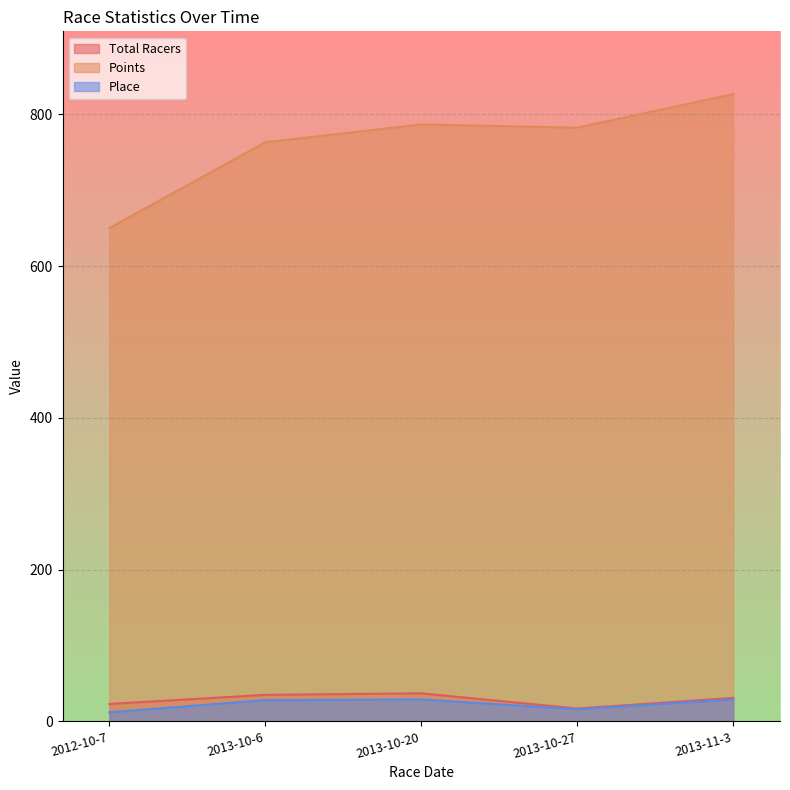

Is it true that Total Racers equals 37.0 at 2013-10-20?

True